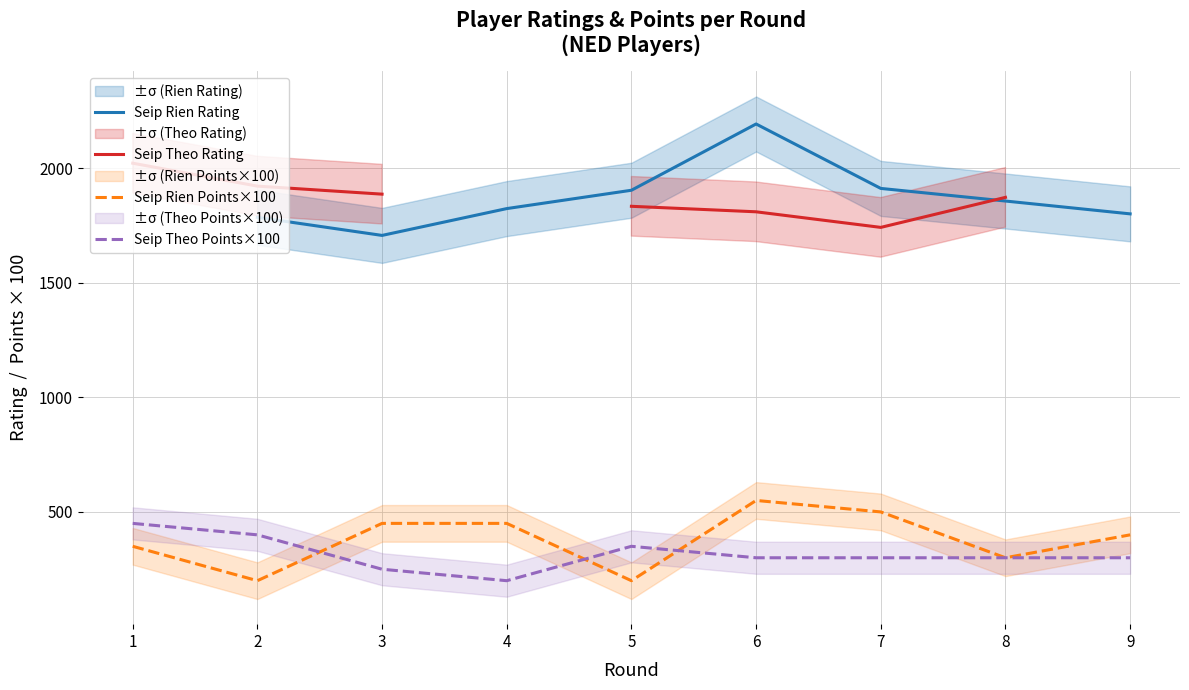

What are all the series names shown in the legend?

Seip Rien Rating, Seip Theo Rating, Seip Rien Points×100, Seip Theo Points×100